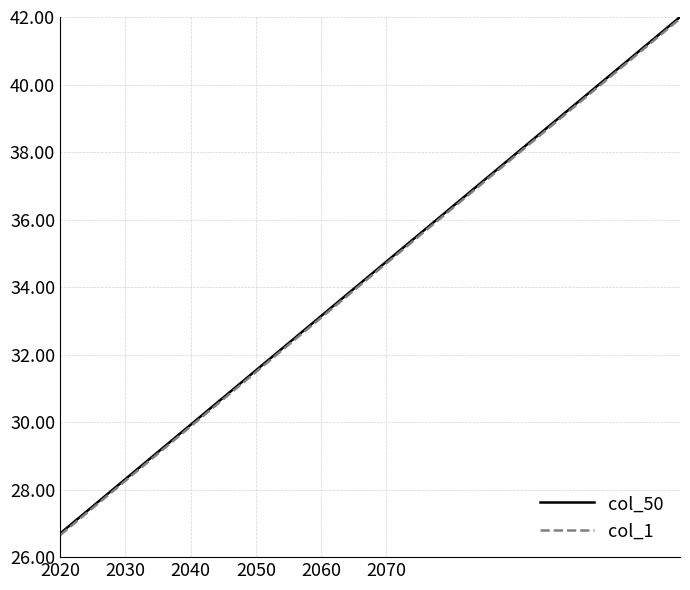

True or false: col_1 and col_50 intersect in this chart.

False